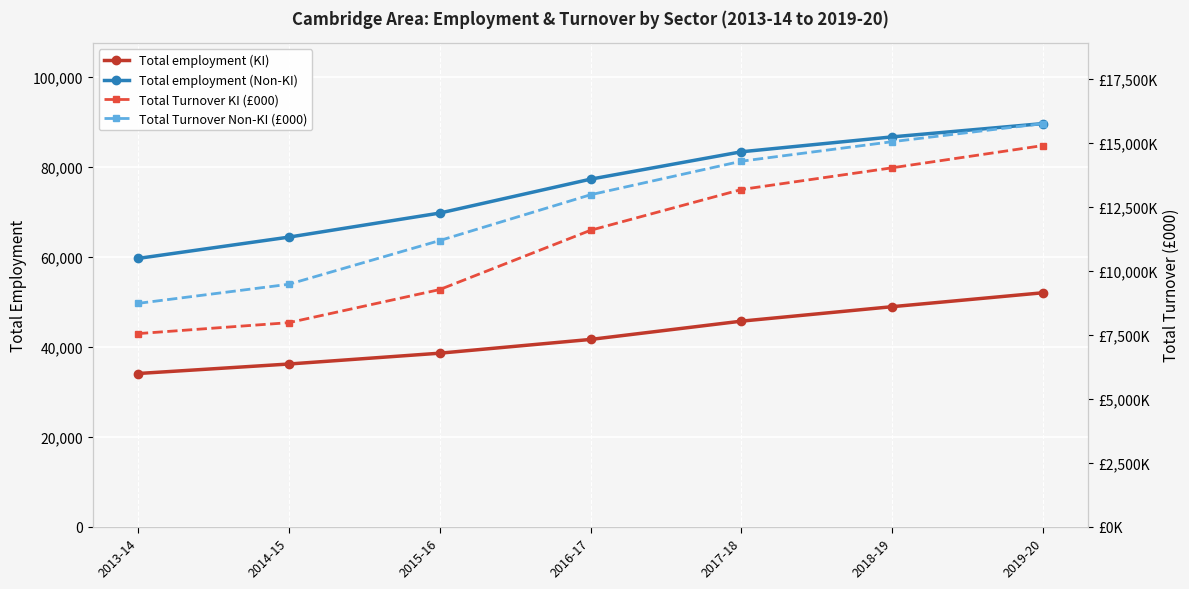

Which series has the largest total across all categories?

Total Turnover Non-KI (£000)